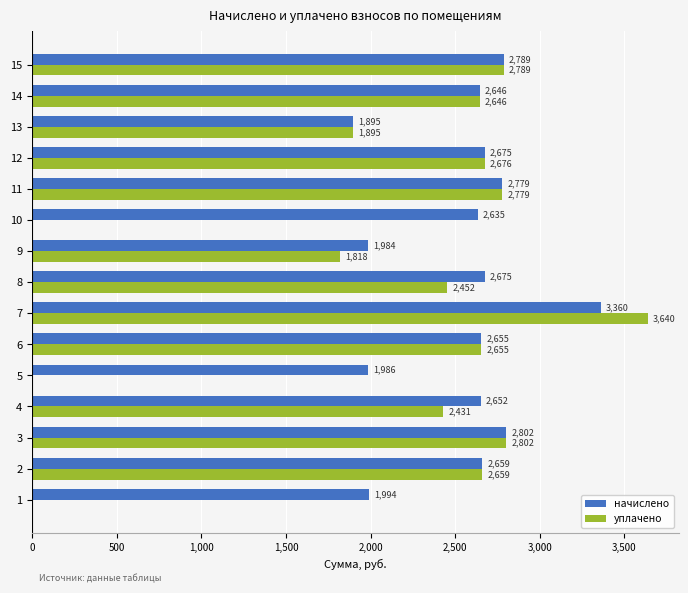

Which category has the highest value in the уплачено series?

7